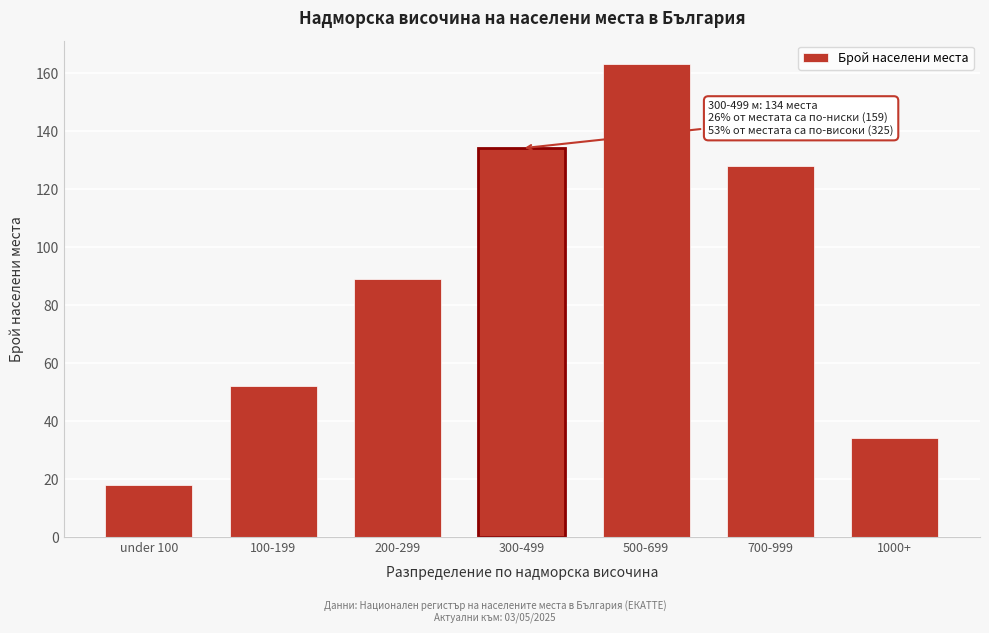

Reading left to right, extract all data points from this chart.

under 100=18	100-199=52	200-299=89	300-499=134	500-699=163	700-999=128	1000+=34